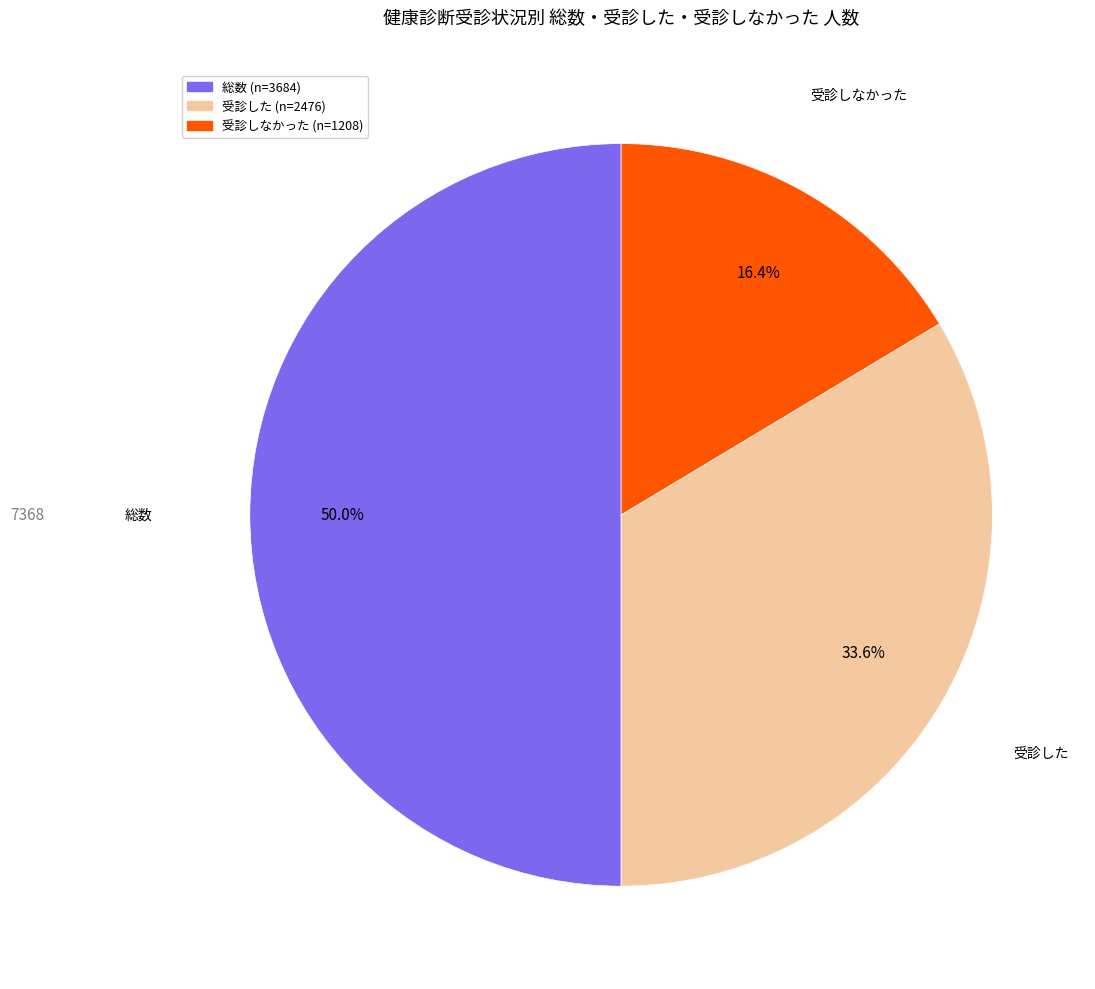

Is the sum of 総数 and 受診しなかった greater than half?

Yes